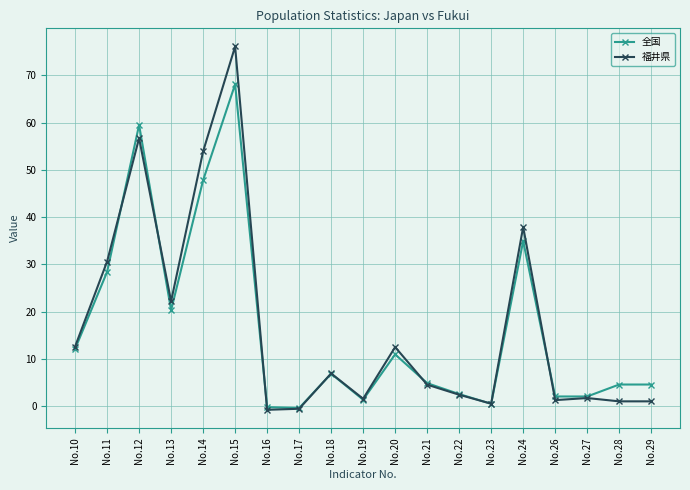

The 全国 series shows 10.9 at No.20. True or false?

True